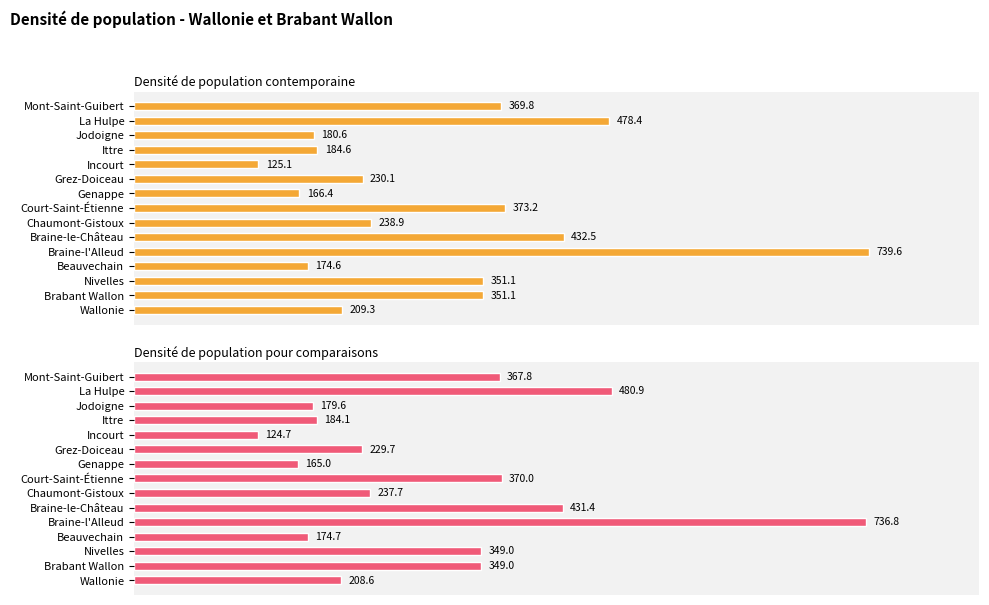

List the series in order of their peak value, highest first.

Densité de population contemporaine, Densité de population pour comparaisons